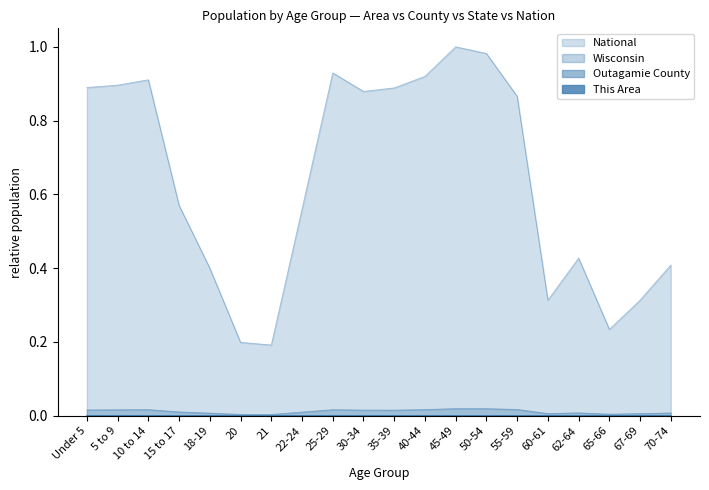

Is the value of Wisconsin at 25-29 greater than the value of This Area at 62-64?

Yes